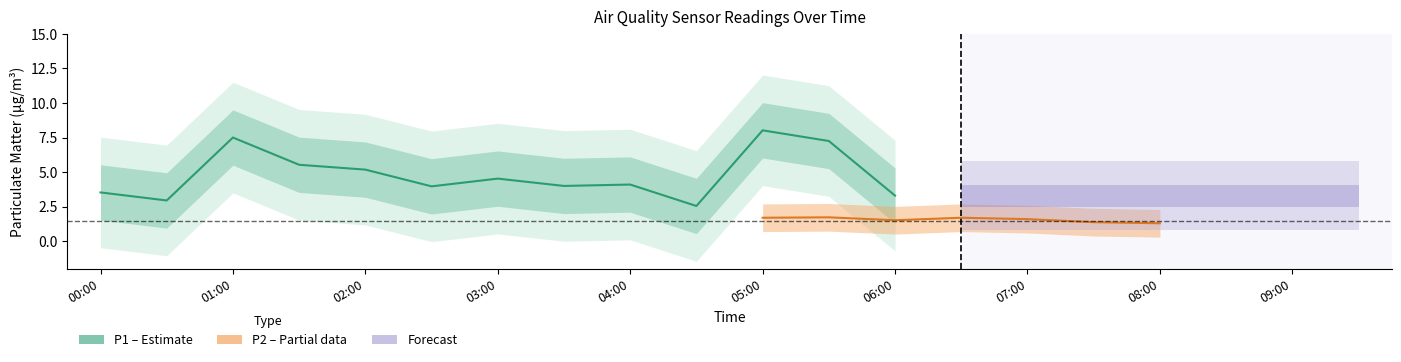

What is the label of the 16th point from the right?

02:00